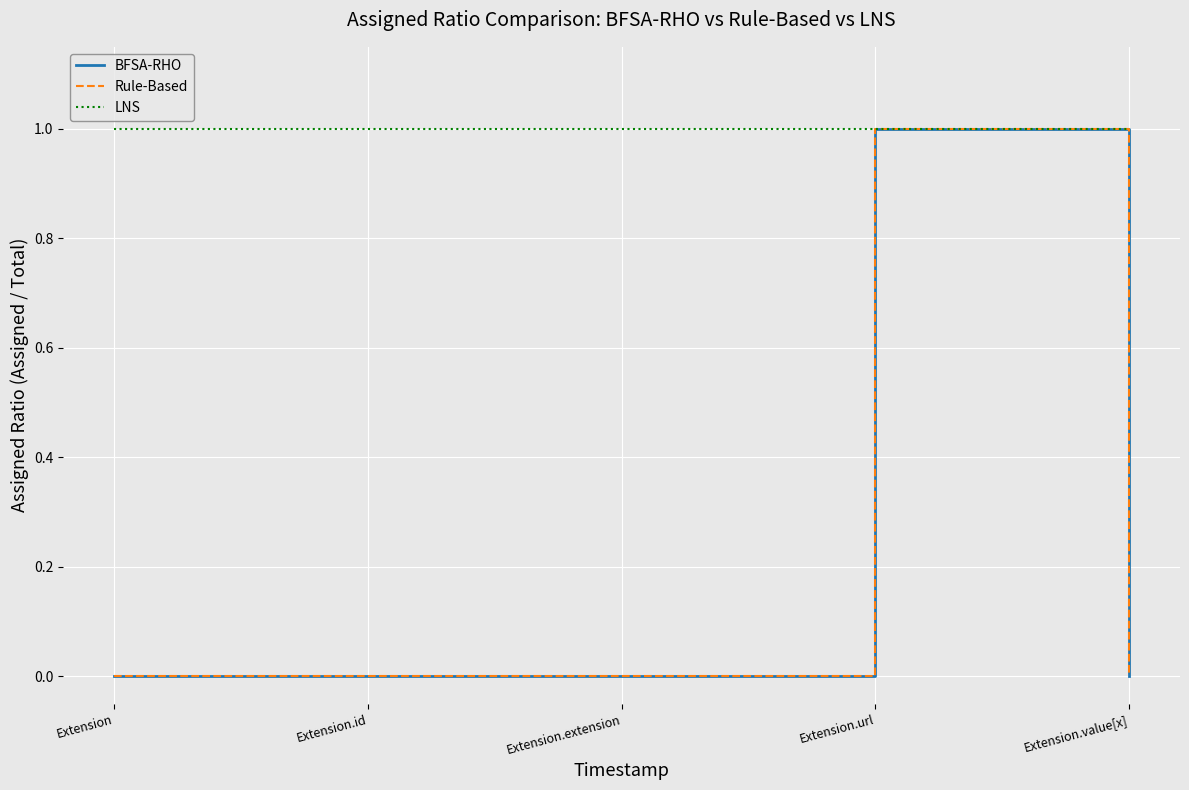

How many Rule-Based values are between 0 and 1?

5